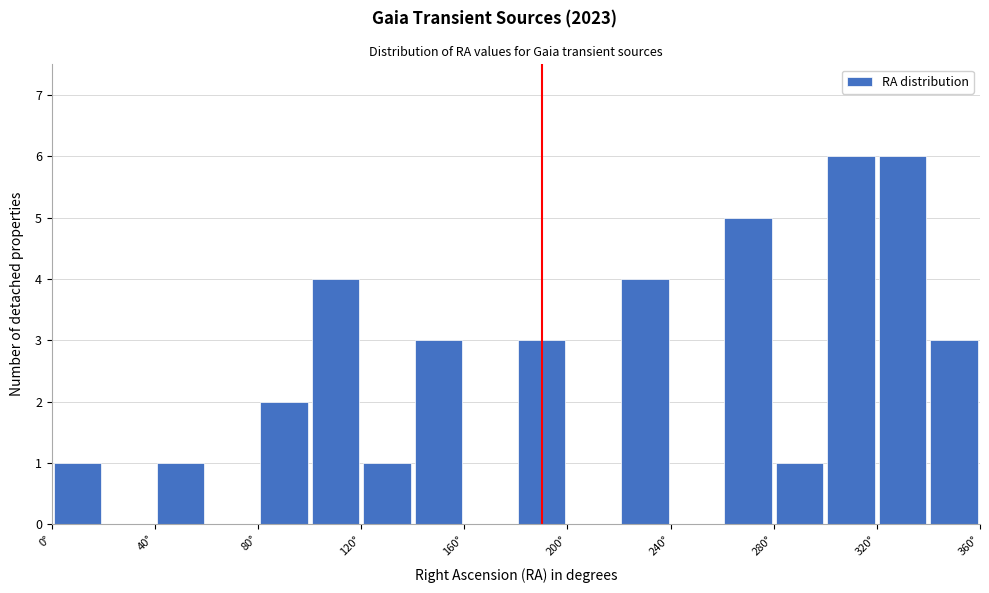

Reading left to right, transcribe this chart: for each bar, give the range it covers on the x-axis and its height. The values are not printed on the chart, so give them approximately, as read against the axis.

0 to 20: 1
20 to 40: 0
40 to 60: 1
60 to 80: 0
80 to 100: 2
100 to 120: 4
120 to 140: 1
140 to 160: 3
160 to 180: 0
180 to 200: 3
200 to 220: 0
220 to 240: 4
240 to 260: 0
260 to 280: 5
280 to 300: 1
300 to 320: 6
320 to 340: 6
340 to 360: 3